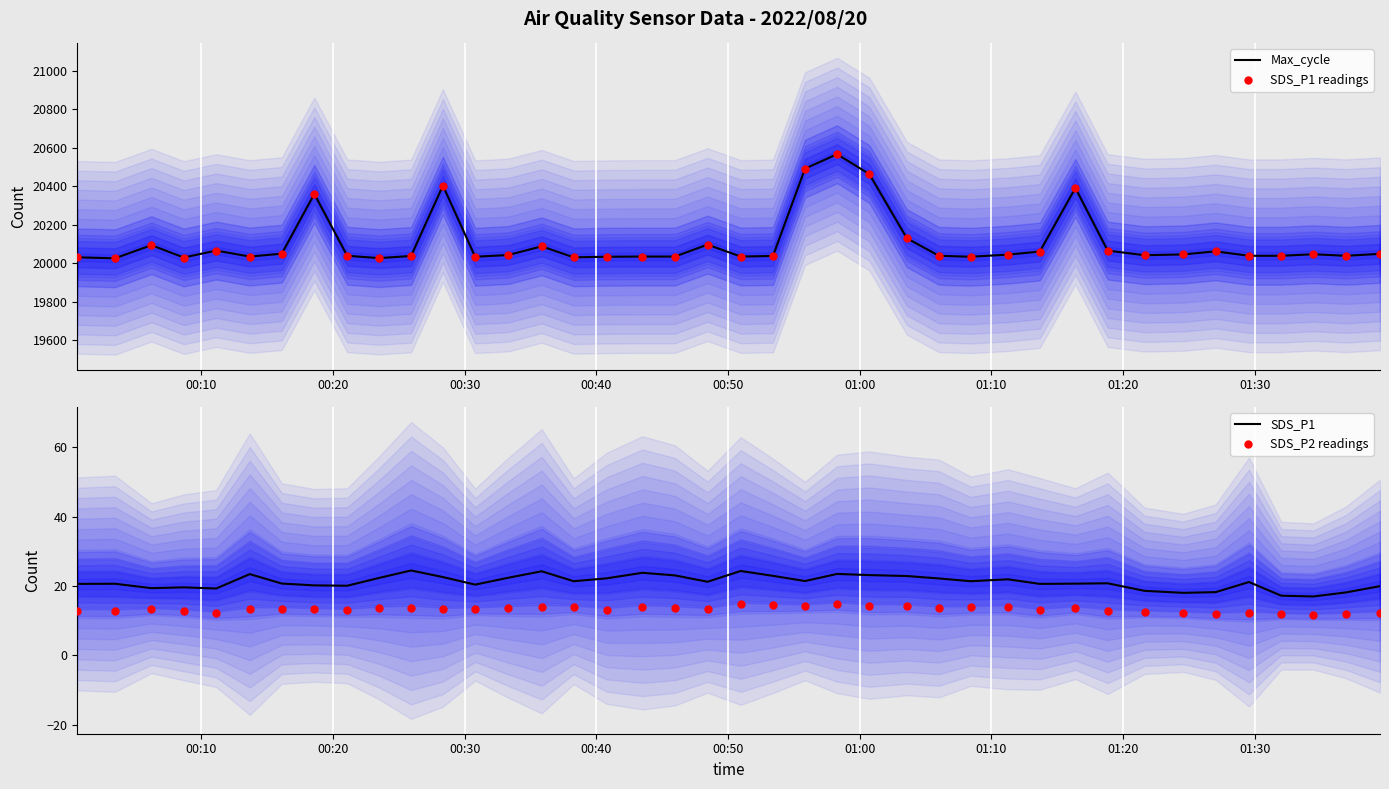

What is the maximum value for Max_cycle?

20566